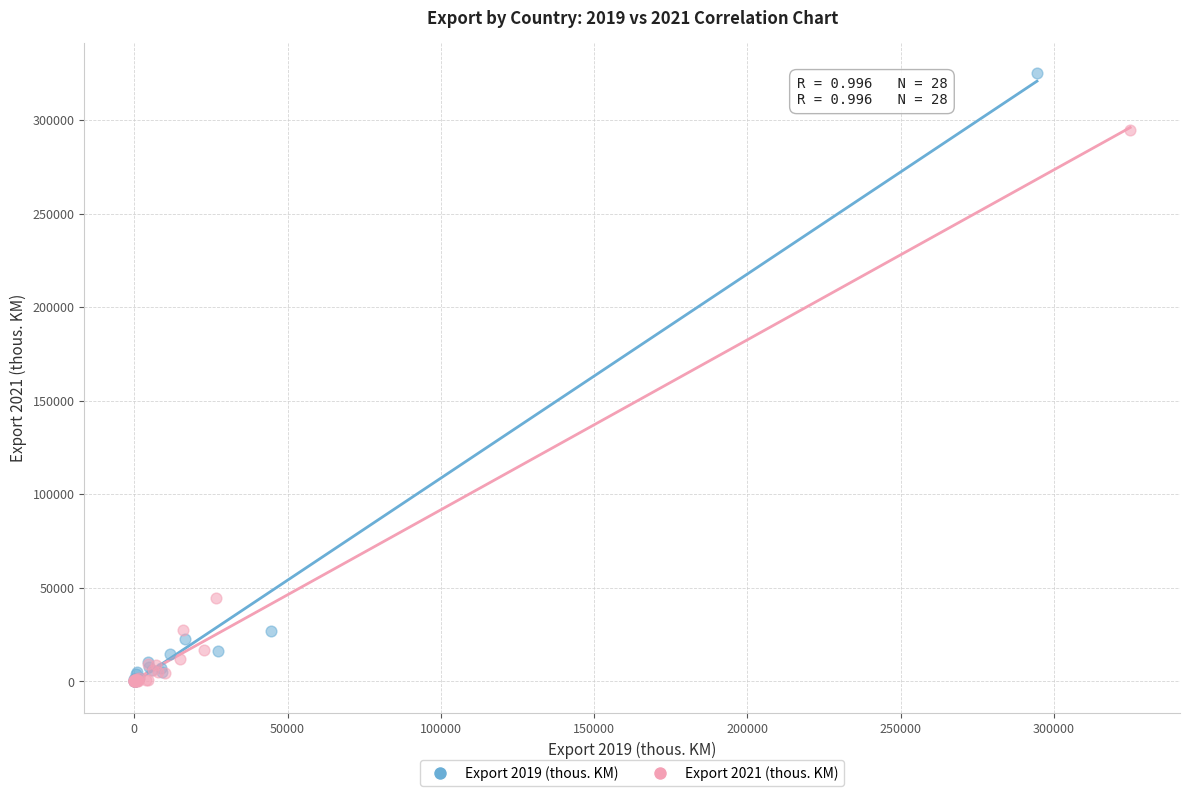

Which series has the widest spread of Y values?

Export 2019 (thous. KM)